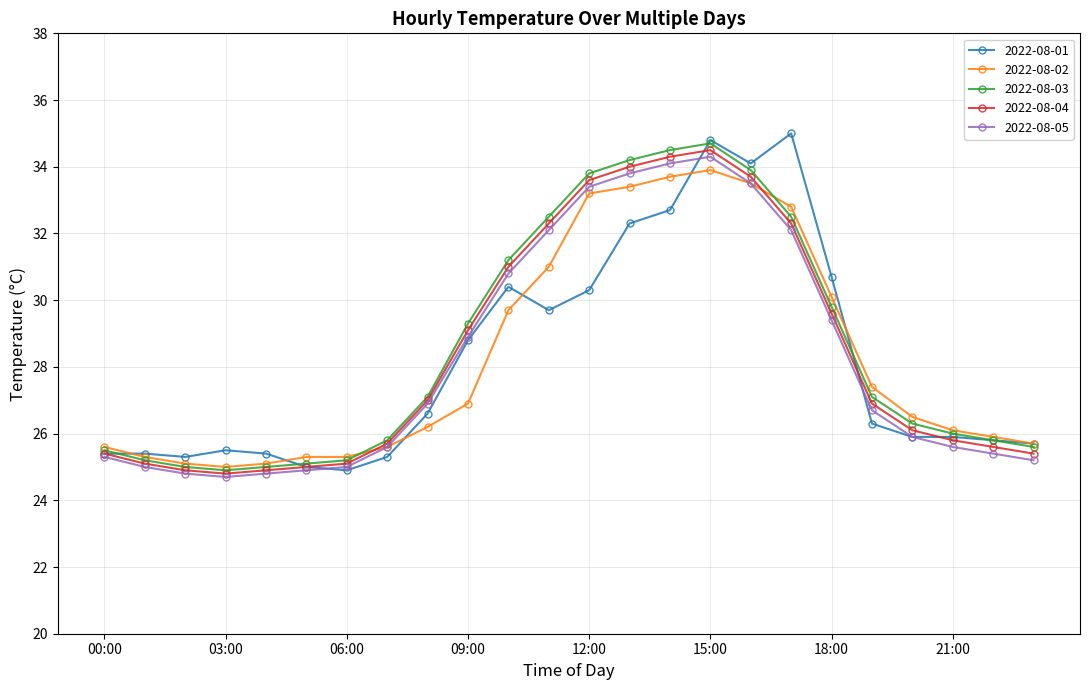

How many distinct data groups are displayed?

5